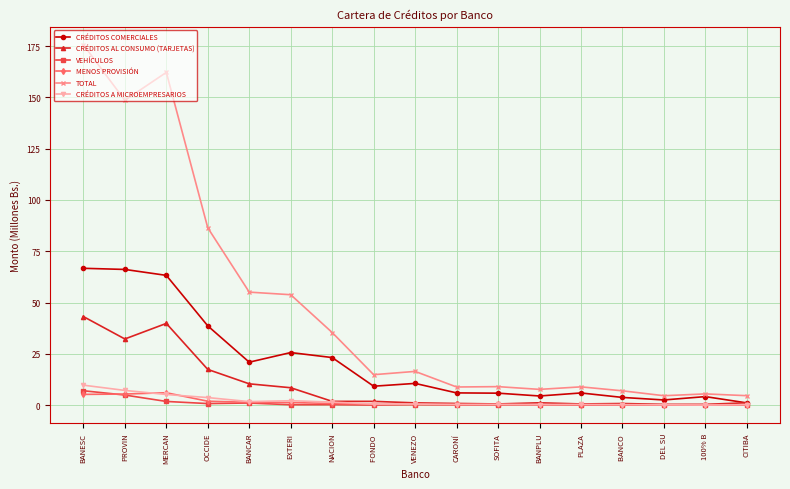

What is the label of the 11th point from the left?

SOFITA